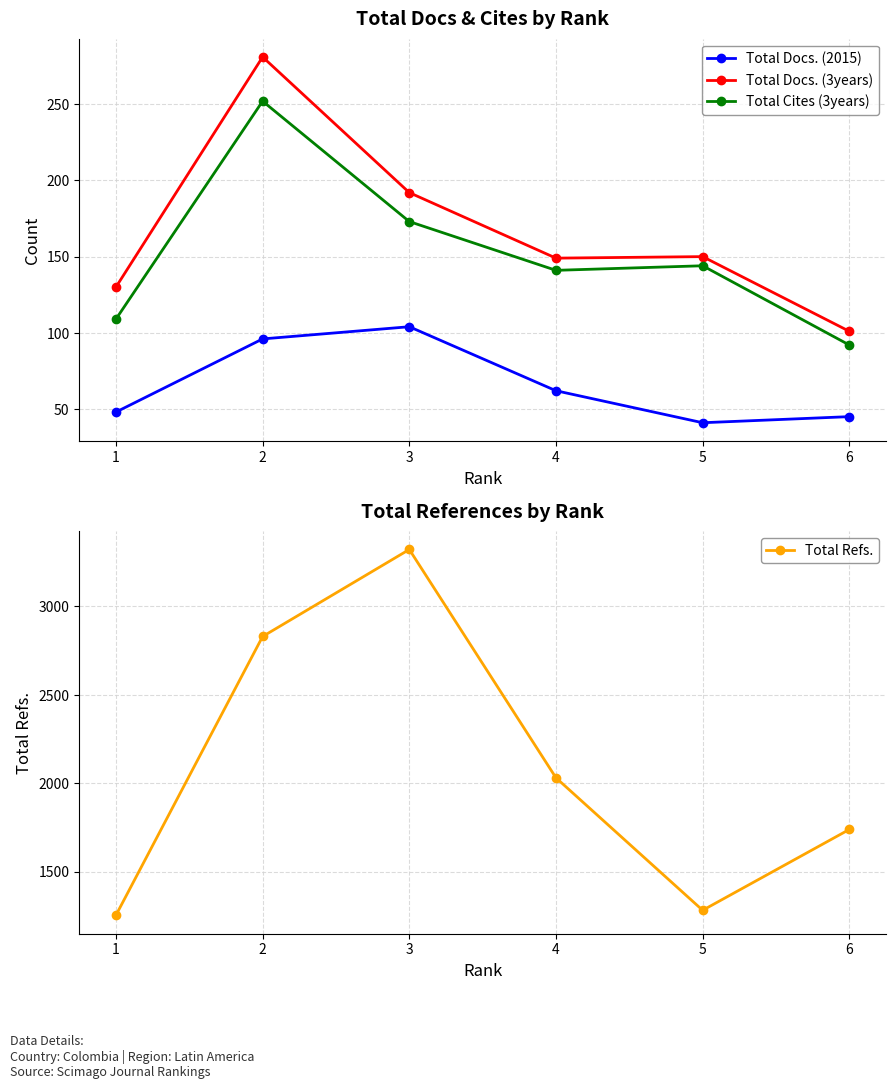

What is the spread (max minus min) of values at 2?

2734